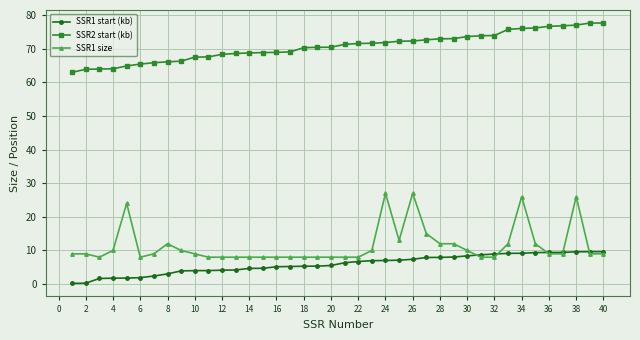

What is the sum of all SSR1 size values?

458.0